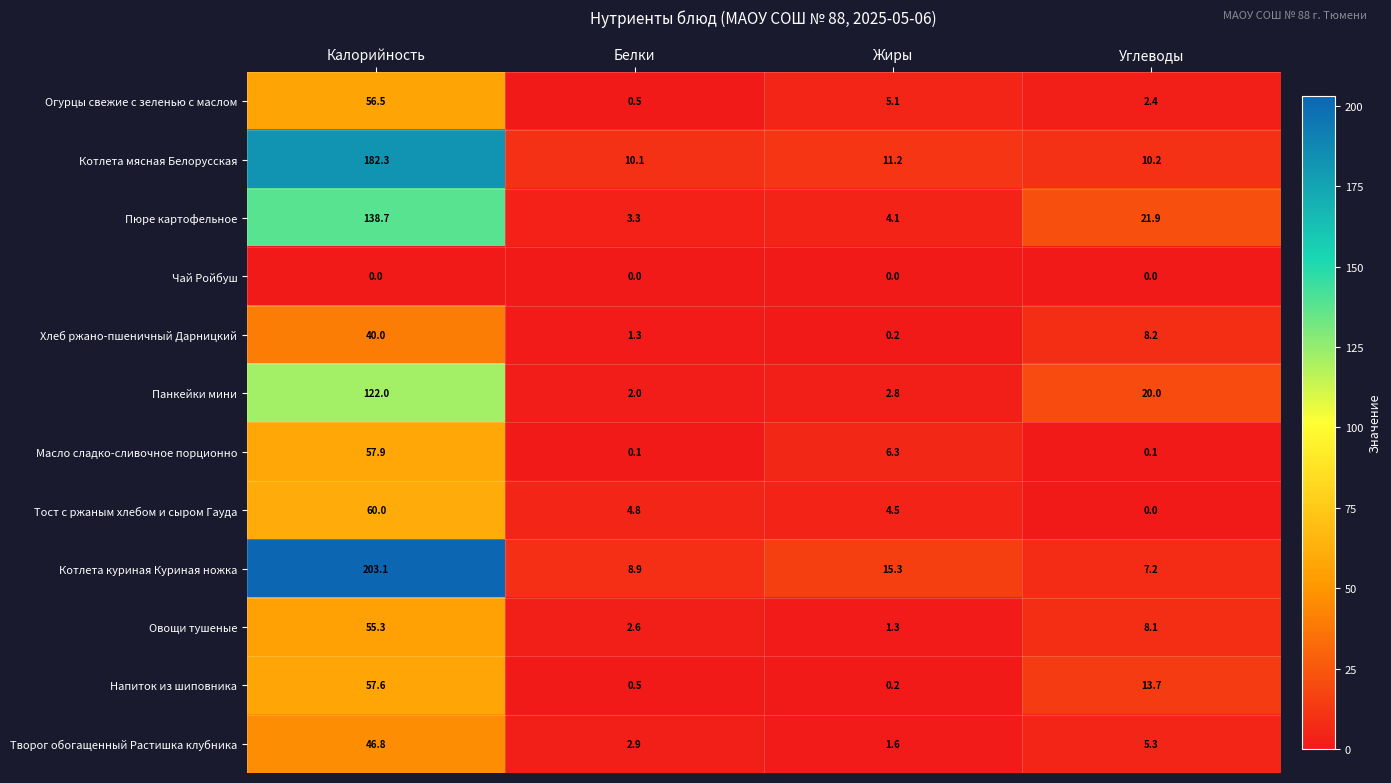

Rank the series by their maximum value, from highest to lowest.

Котлета куриная Куриная ножка, Котлета мясная Белорусская, Пюре картофельное, Панкейки мини, Тост с ржаным хлебом и сыром Гауда, Масло сладко-сливочное порционно, Напиток из шиповника, Огурцы свежие с зеленью с маслом, Овощи тушеные, Творог обогащенный Растишка клубника, Хлеб ржано-пшеничный Дарницкий, Чай Ройбуш